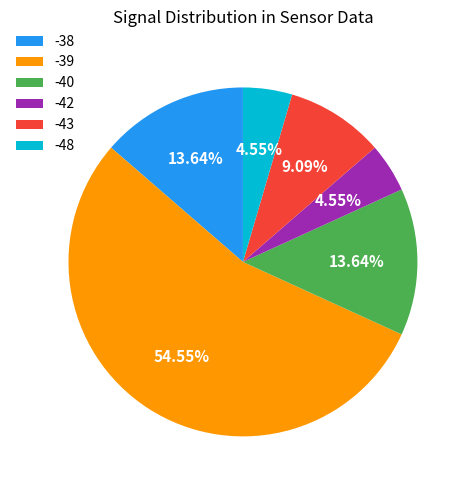

Is -42 the majority of the pie?

No